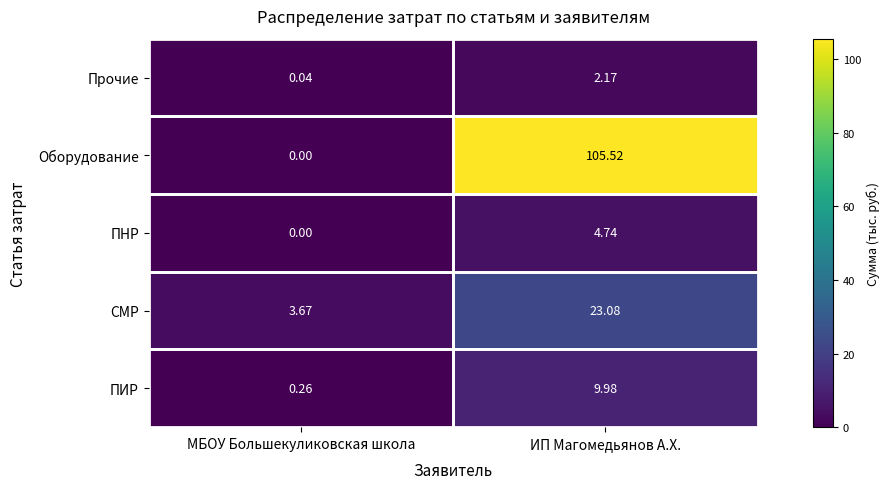

Between МБОУ Большекуликовская школа and ИП Магомедьянов А.Х., which series saw the biggest shift?

Оборудование